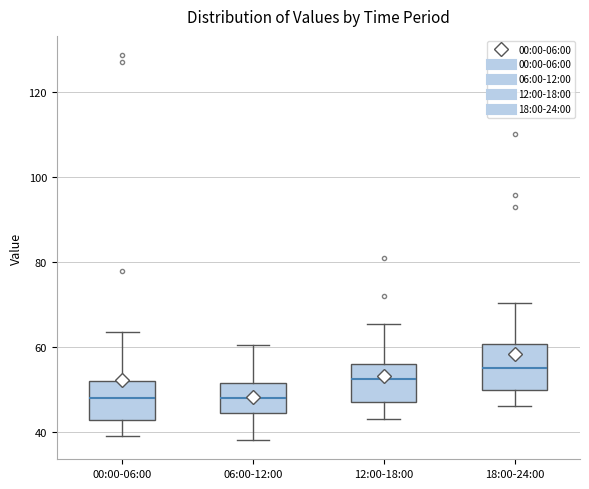

Reading left to right, transcribe this box plot: for each box, give where its median line is, the range the box spans, and where its two whiskers end, as read against the y-axis. The values are not printed on the chart, so give them approximately, as read against the axis.

00:00-06:00: median 48, box 42 to 52, whiskers 40 to 64
06:00-12:00: median 48, box 44 to 52, whiskers 38 to 60
12:00-18:00: median 52, box 46 to 56, whiskers 44 to 66
18:00-24:00: median 56, box 50 to 60, whiskers 46 to 70